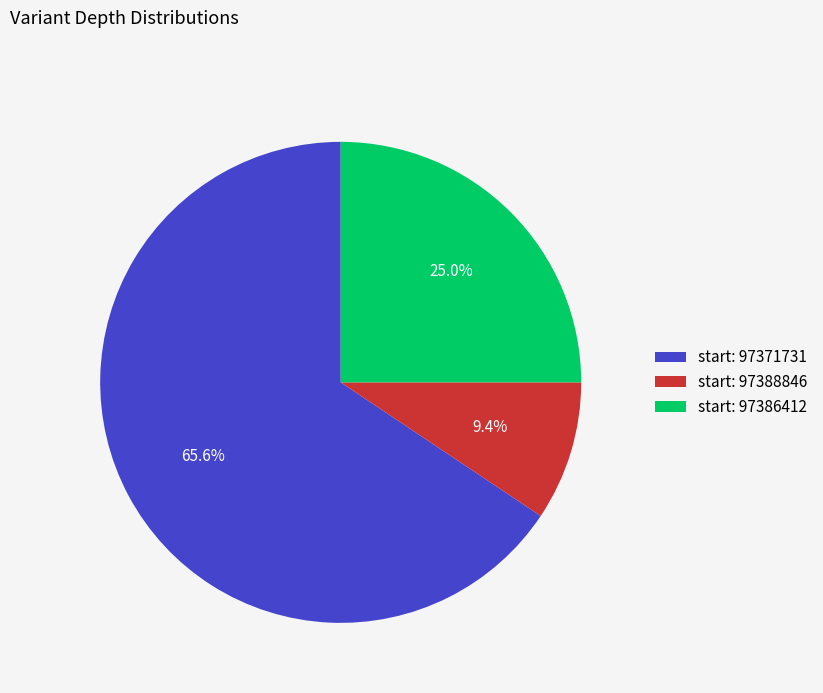

What is the ratio of the value at start: 97371731 to the value at start: 97386412?

2.6